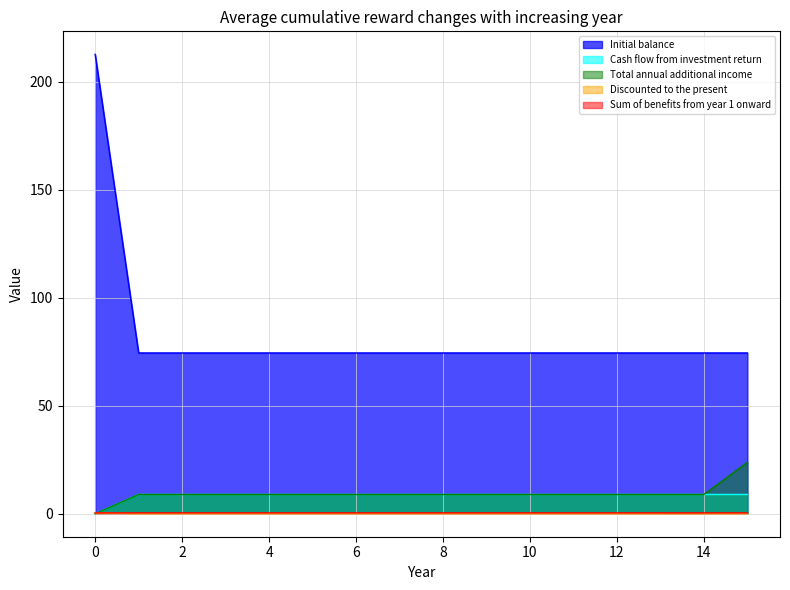

List the labels in order of Cash flow from investment return value, largest first.

0, 1, 2, 3, 4, 5, 6, 7, 8, 9, 10, 11, 12, 13, 14, 15